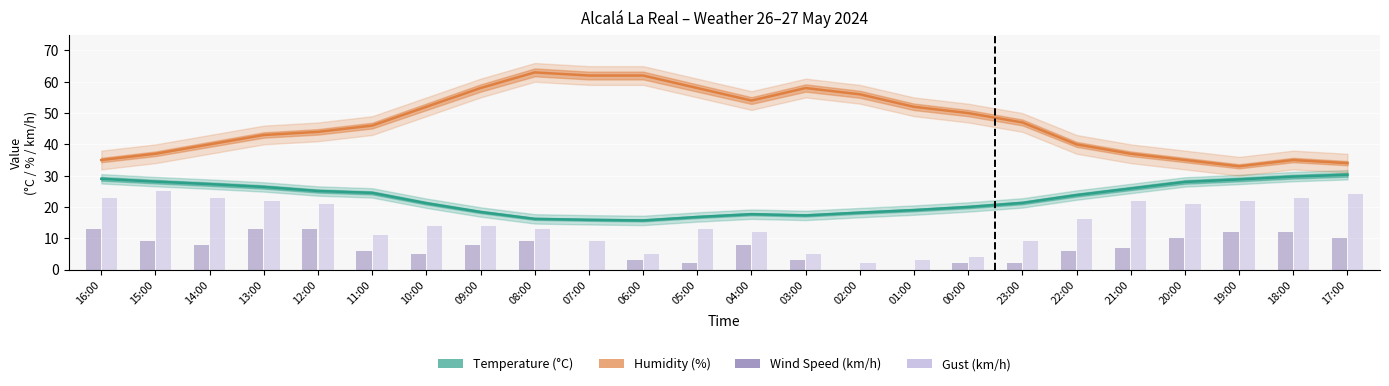

Rank the categories by Gust (km/h) value from highest to lowest.

15:00, 17:00, 16:00, 14:00, 18:00, 13:00, 21:00, 19:00, 12:00, 20:00, 22:00, 10:00, 09:00, 08:00, 05:00, 04:00, 11:00, 07:00, 23:00, 06:00, 03:00, 00:00, 01:00, 02:00